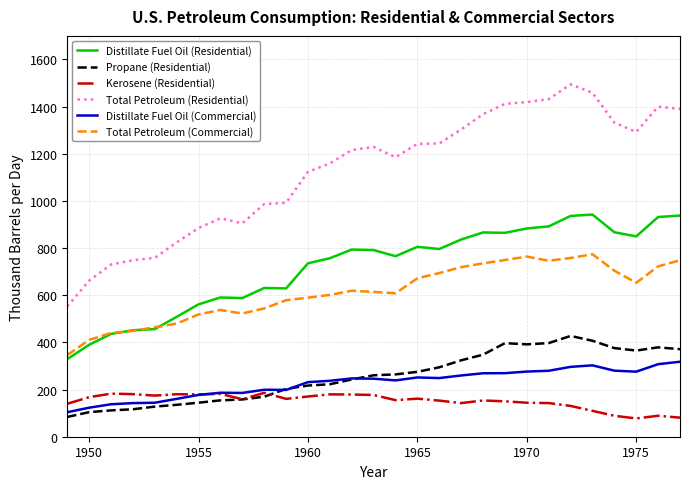

List the series in order of their peak value, highest first.

Total Petroleum (Residential), Distillate Fuel Oil (Residential), Total Petroleum (Commercial), Propane (Residential), Distillate Fuel Oil (Commercial), Kerosene (Residential)